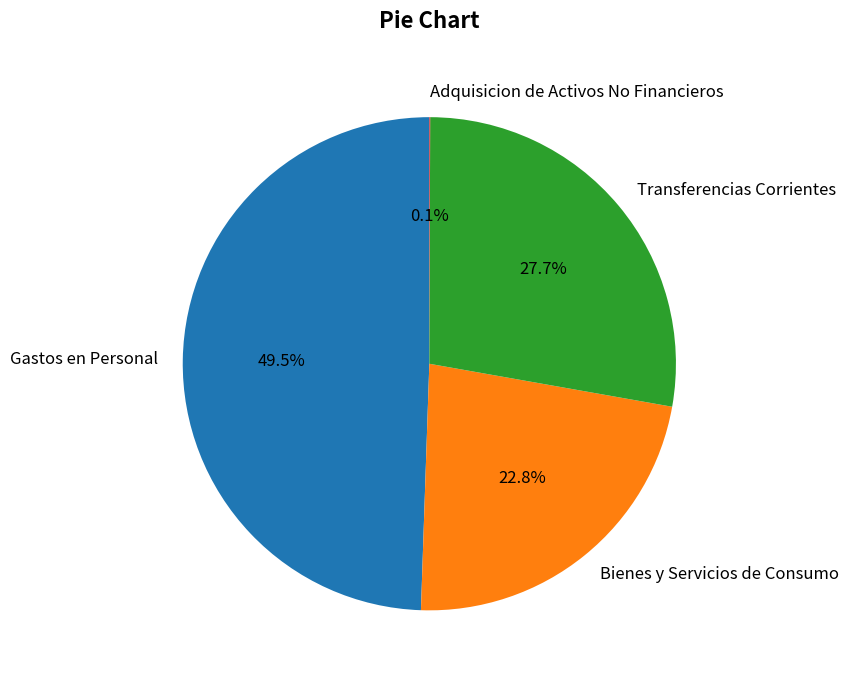

The Bienes y Servicios de Consumo slice represents 23% of the pie. True or false?

True